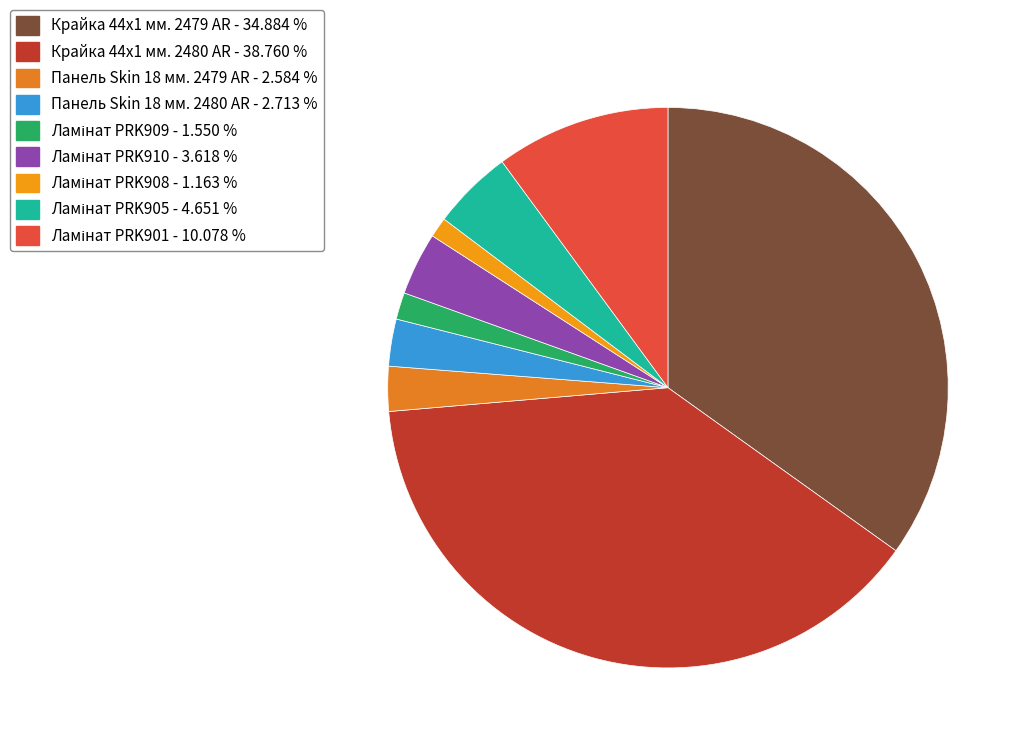

What is the total percentage of Крайка 44x1 мм. 2479 AR and Ламінат PRK909?

36.4%